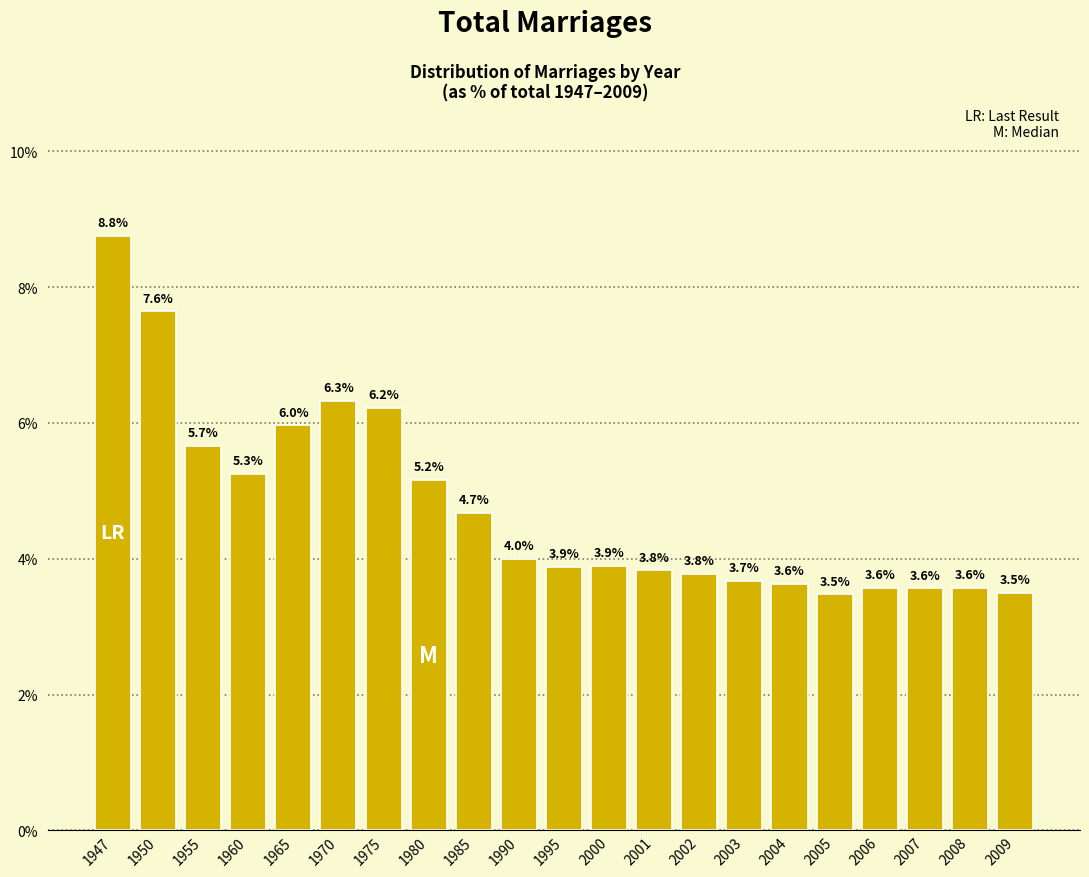

Reading left to right, list all the values displayed in this chart.

8.8	7.6	5.7	5.3	6.0	6.3	6.2	5.2	4.7	4.0	3.9	3.9	3.8	3.8	3.7	3.6	3.5	3.6	3.6	3.6	3.5